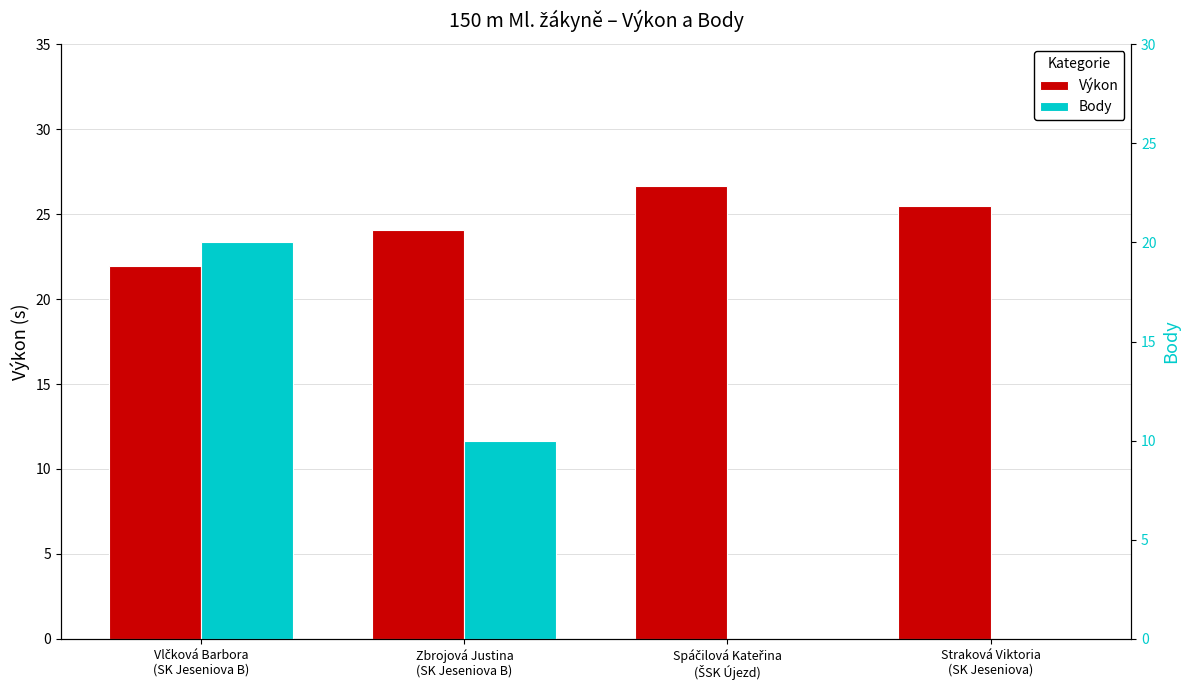

True or false: Body has a value of 5.4 at Zbrojová Justina
(SK Jeseniova B).

False